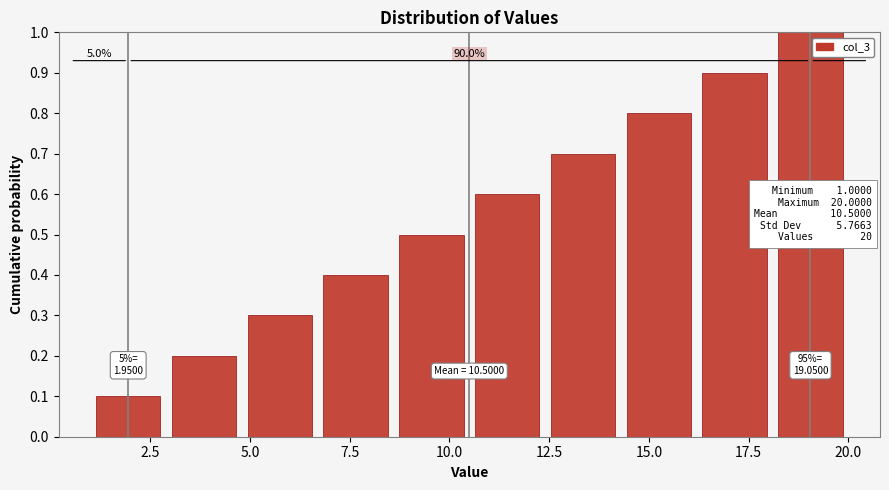

Around what value on the x-axis is the tallest bar? Give the approximate position of its centre, as read against the axis.

19.0